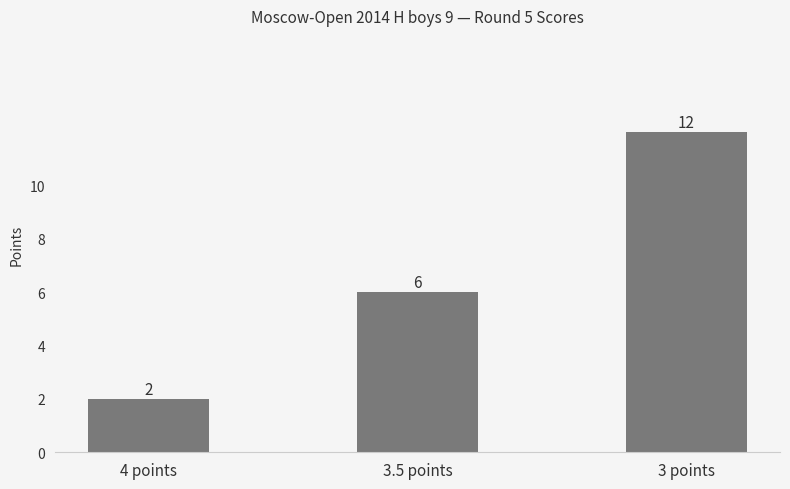

Count the values in the range 2 to 12.

3